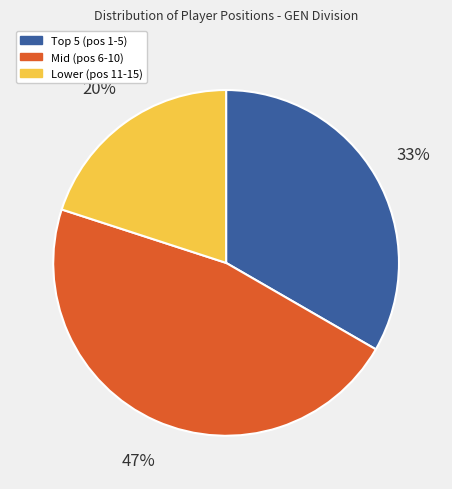

Is there a majority slice in this chart?

No